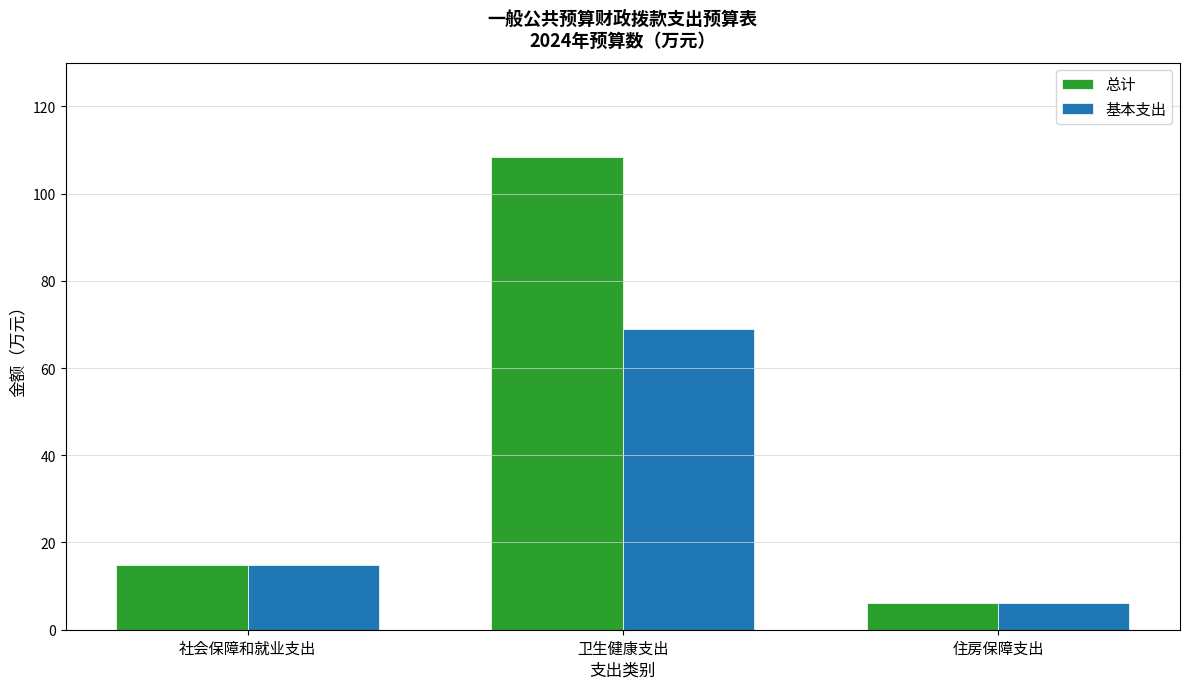

What is the smallest value displayed?

6.2